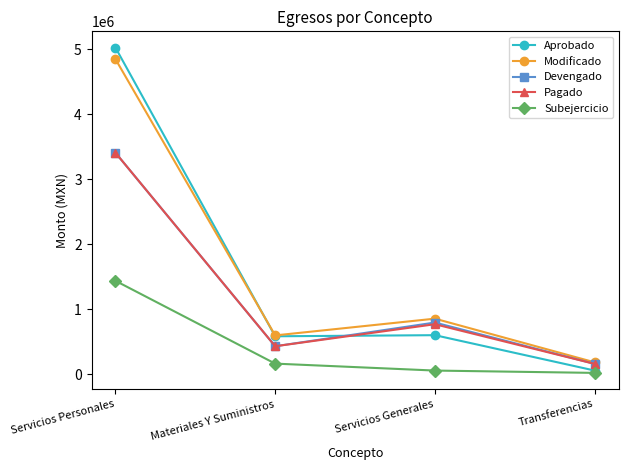

True or false: Pagado and Subejercicio cross at least once.

False